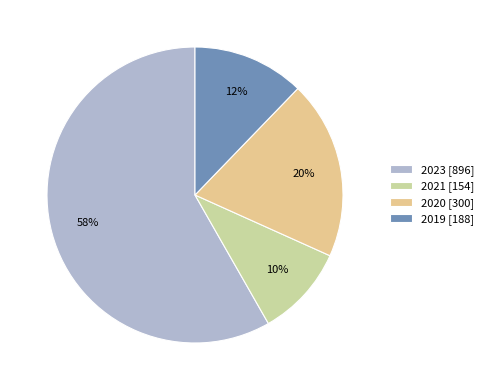

To the nearest percent, what is the difference between the largest and smallest slice percentages?

48%